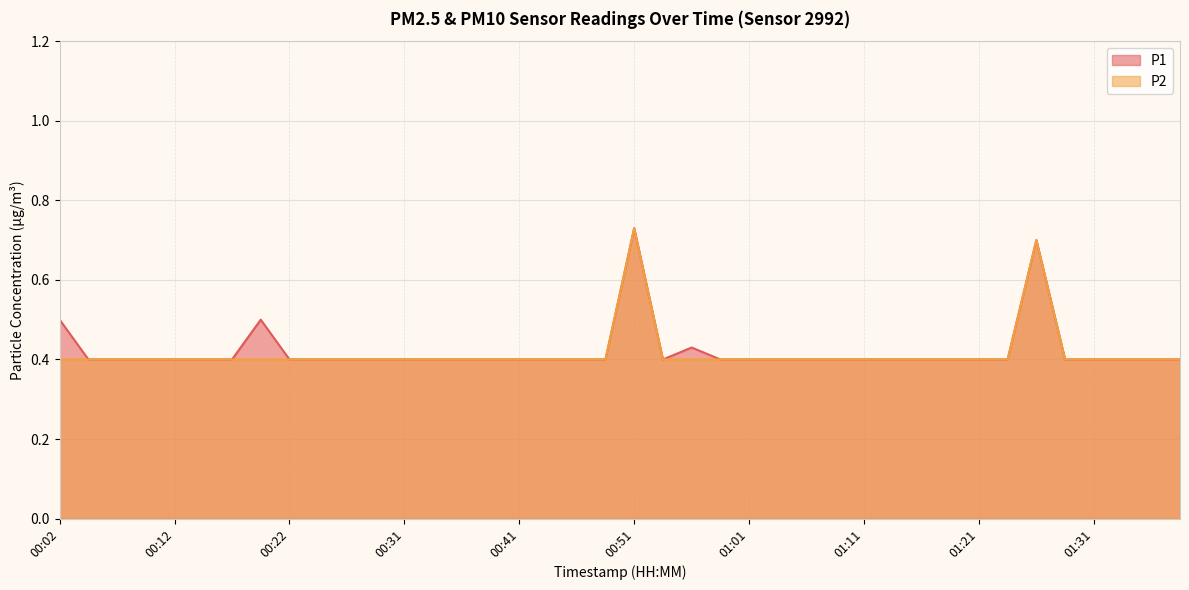

What is the difference between the maximum and second lowest values in the P2 series?

0.3